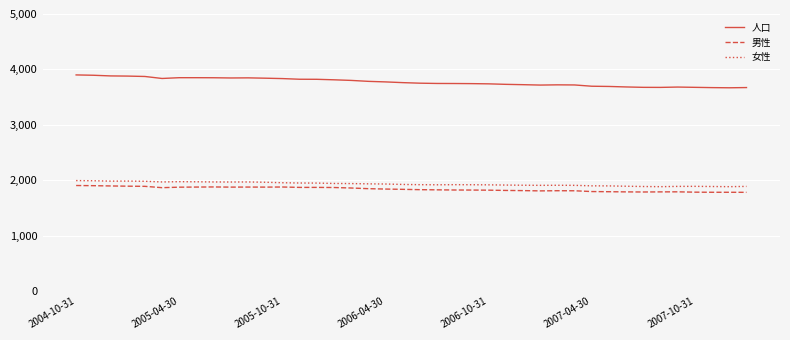

What is the smallest value displayed?

1783